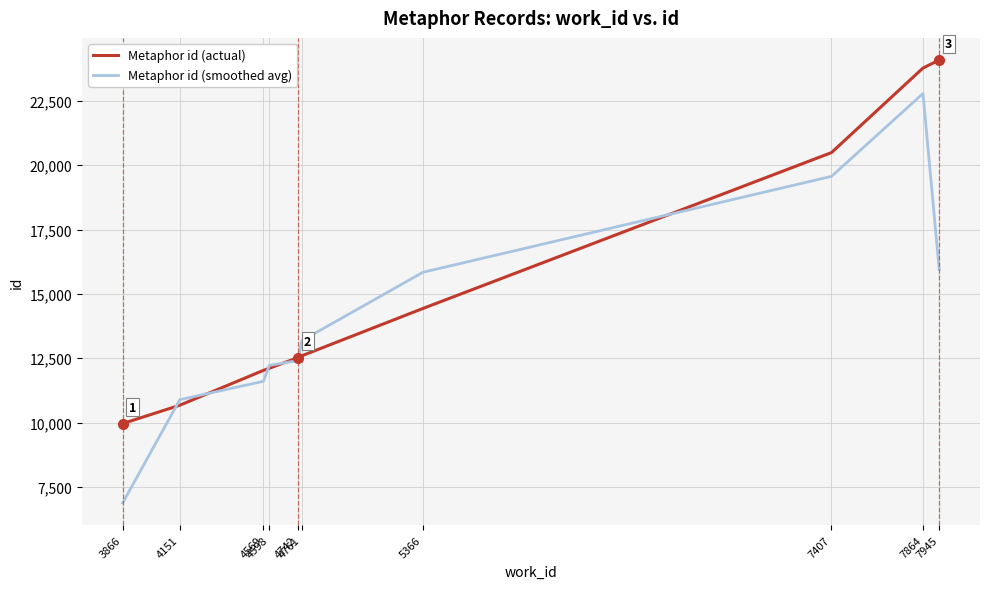

How many lines are shown in the chart?

2